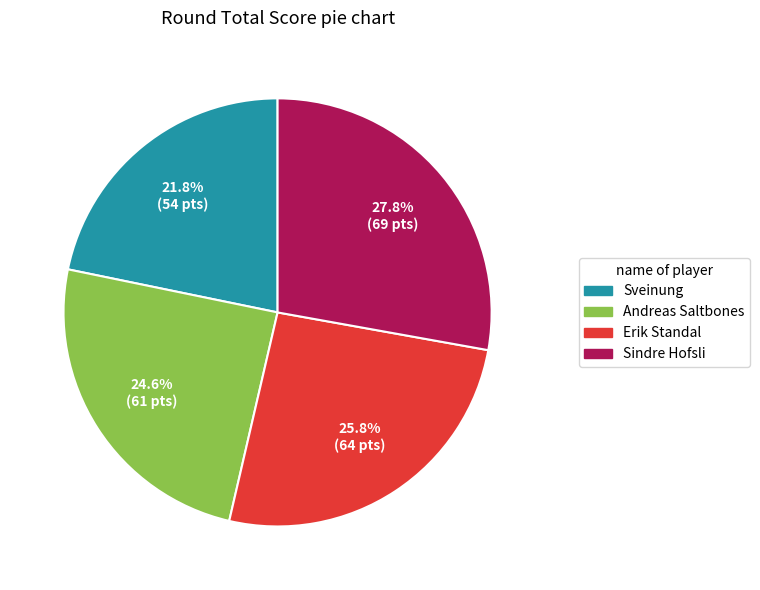

Is there a majority slice in this chart?

No